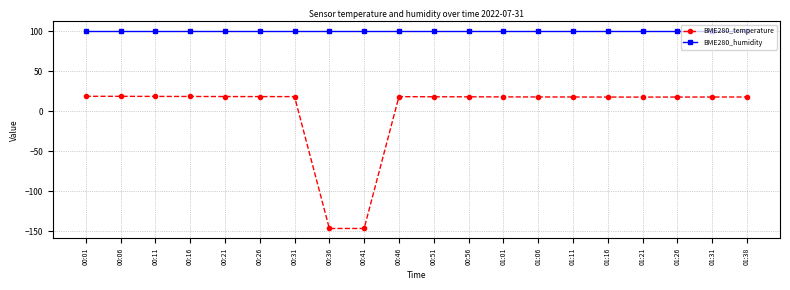

Which series has the largest range (max minus min)?

BME280_temperature